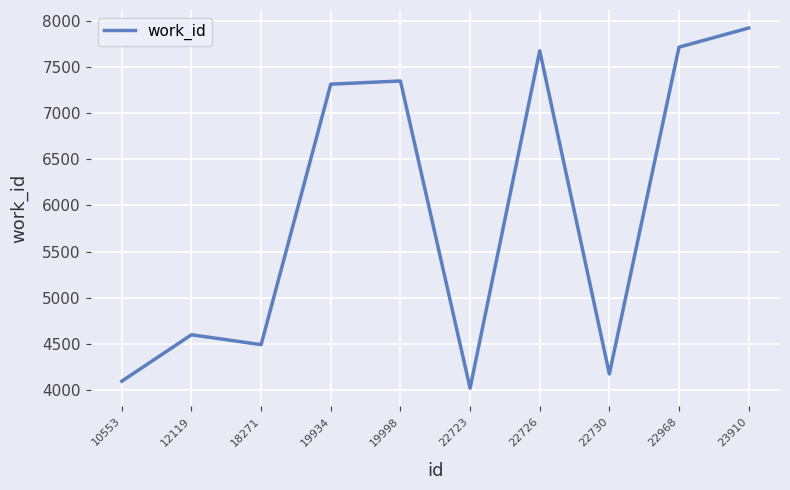

Which category has the highest value across all series?

23910